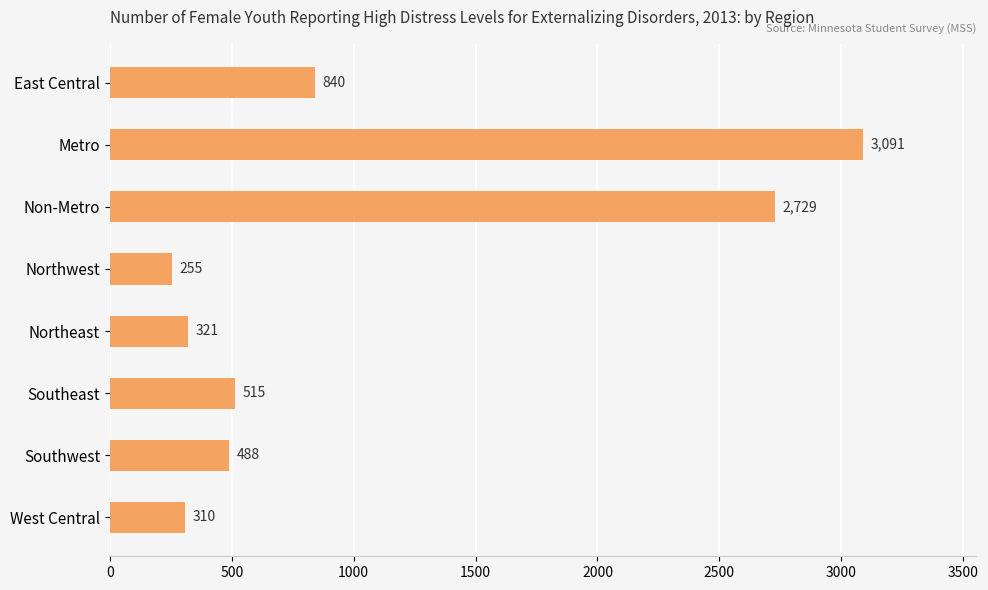

What is the difference between the values at East Central and Southwest?

352